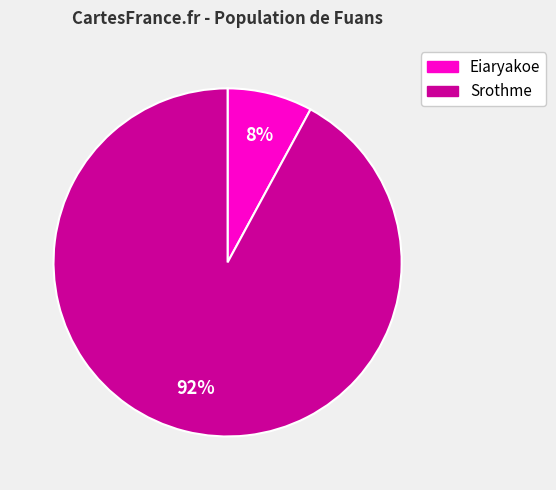

True or false: Eiaryakoe accounts for 8% of the total.

True